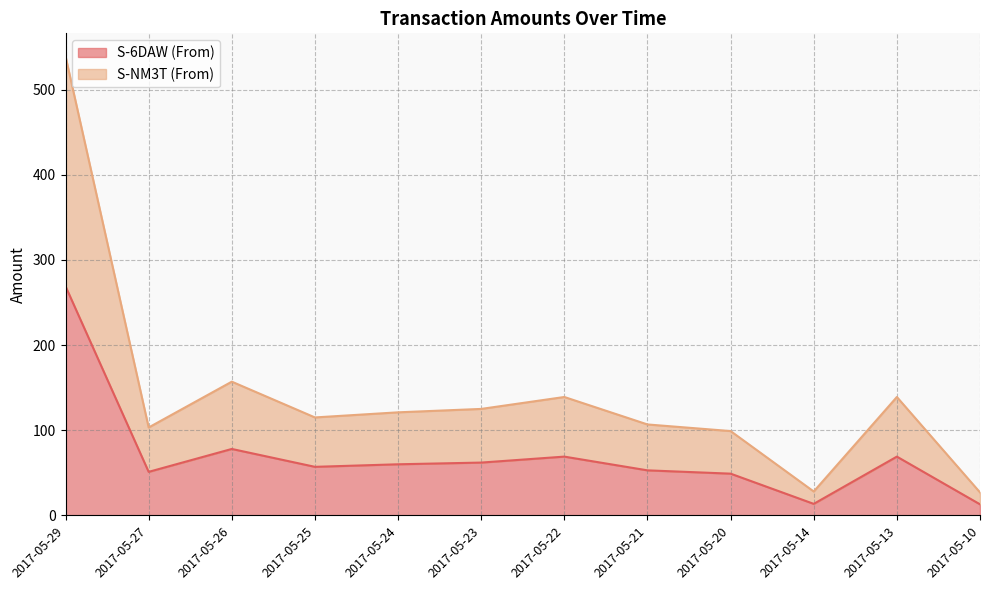

At which category does S-NM3T (From) reach its first local peak?

2017-05-26